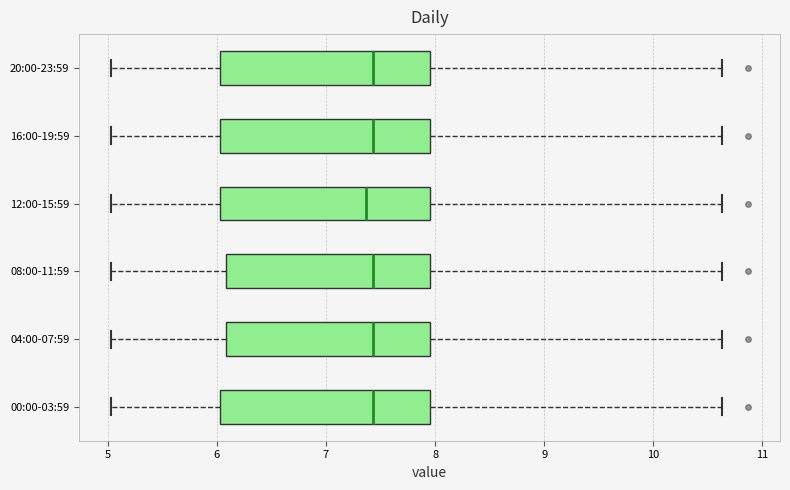

Reading bottom to top, transcribe this box plot: for each box, give where its median line is, the range the box spans, and where its two whiskers end, as read against the x-axis. The values are not printed on the chart, so give them approximately, as read against the axis.

00:00-03:59: median 7.4, box 6.0 to 8.0, whiskers 5.0 to 10.6
04:00-07:59: median 7.4, box 6.1 to 8.0, whiskers 5.0 to 10.6
08:00-11:59: median 7.4, box 6.1 to 8.0, whiskers 5.0 to 10.6
12:00-15:59: median 7.4, box 6.0 to 8.0, whiskers 5.0 to 10.6
16:00-19:59: median 7.4, box 6.0 to 8.0, whiskers 5.0 to 10.6
20:00-23:59: median 7.4, box 6.0 to 8.0, whiskers 5.0 to 10.6